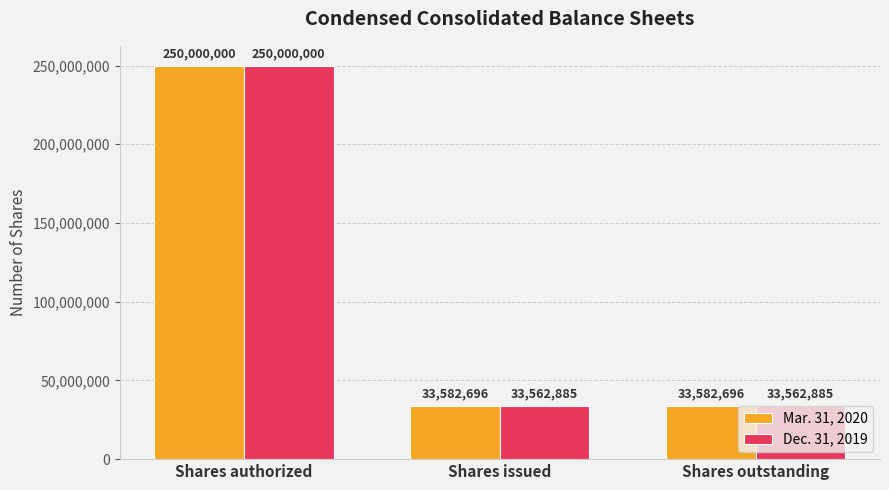

Reading right to left, extract all data points from this chart.

Mar. 31, 2020: 33582696	33582696	250000000
Dec. 31, 2019: 33562885	33562885	250000000